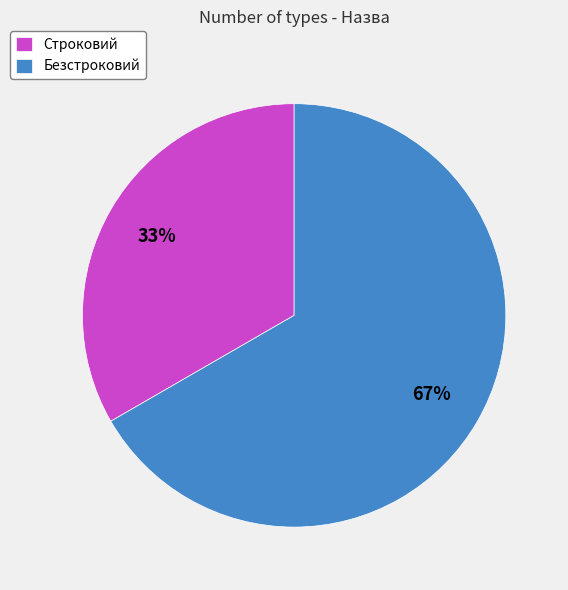

Between Безстроковий and Строковий, which is larger?

Безстроковий